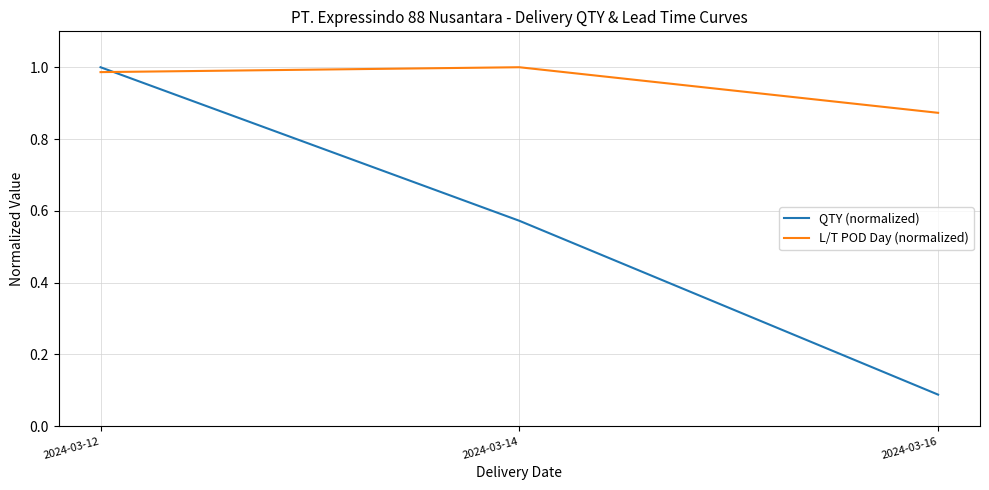

Rank the series by their average value, from highest to lowest.

L/T POD Day (normalized), QTY (normalized)